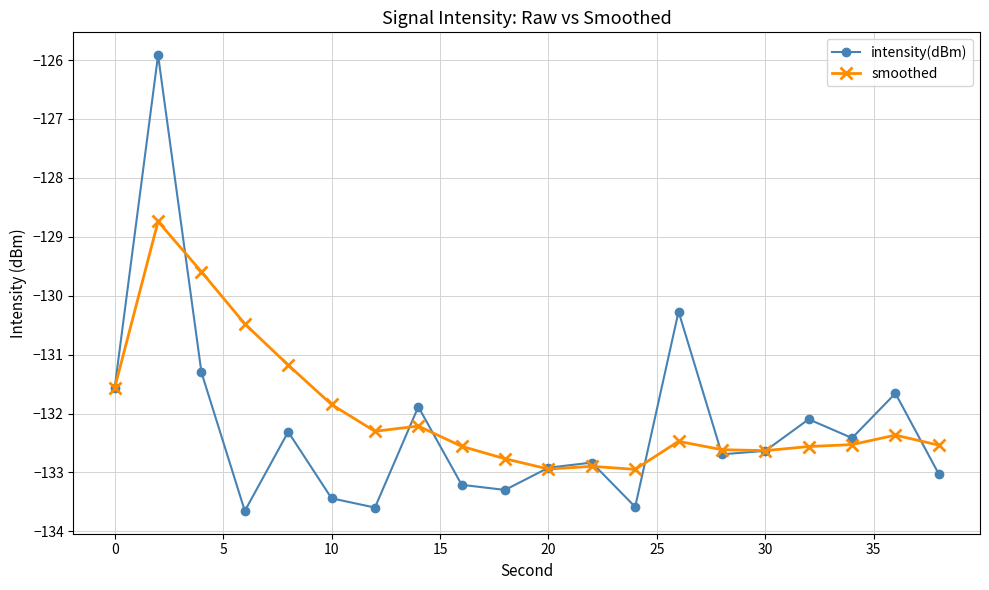

What is the value of the intensity(dBm) point at the 19th from the left?

-131.7